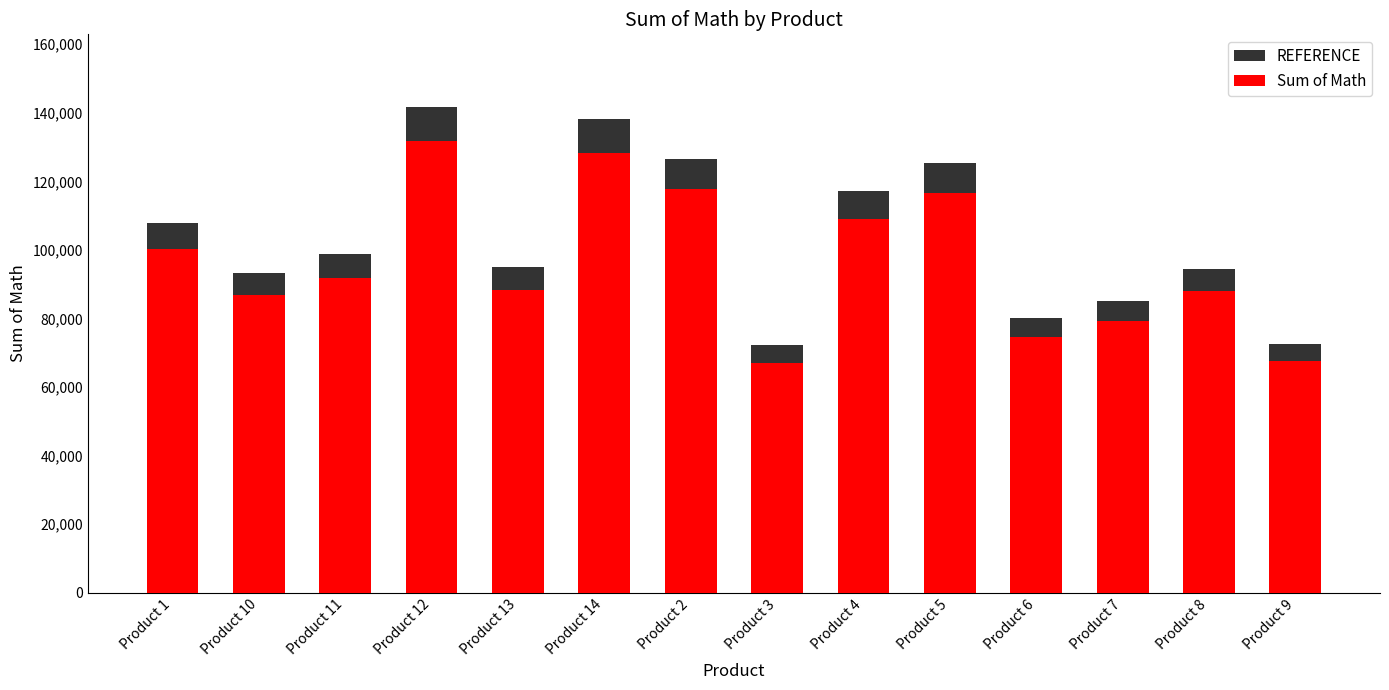

What is the label of the 12th bar from the left?

Product 7